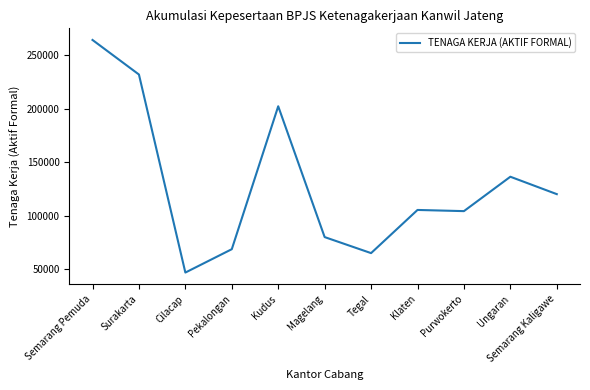

At which label is the value closest to 155555?

Ungaran